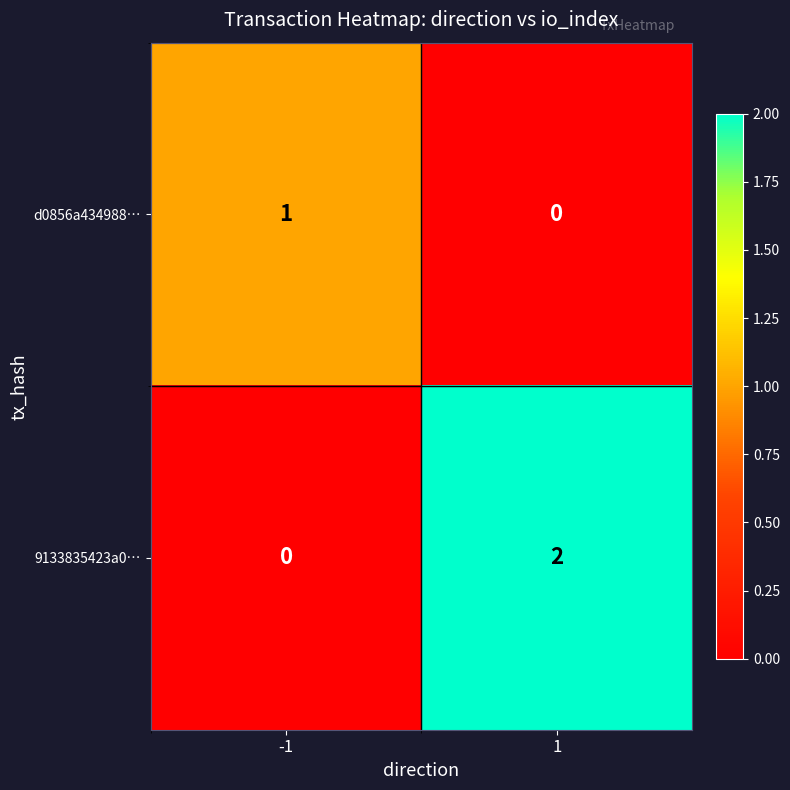

Which series has the widest spread of values?

9133835423a0…